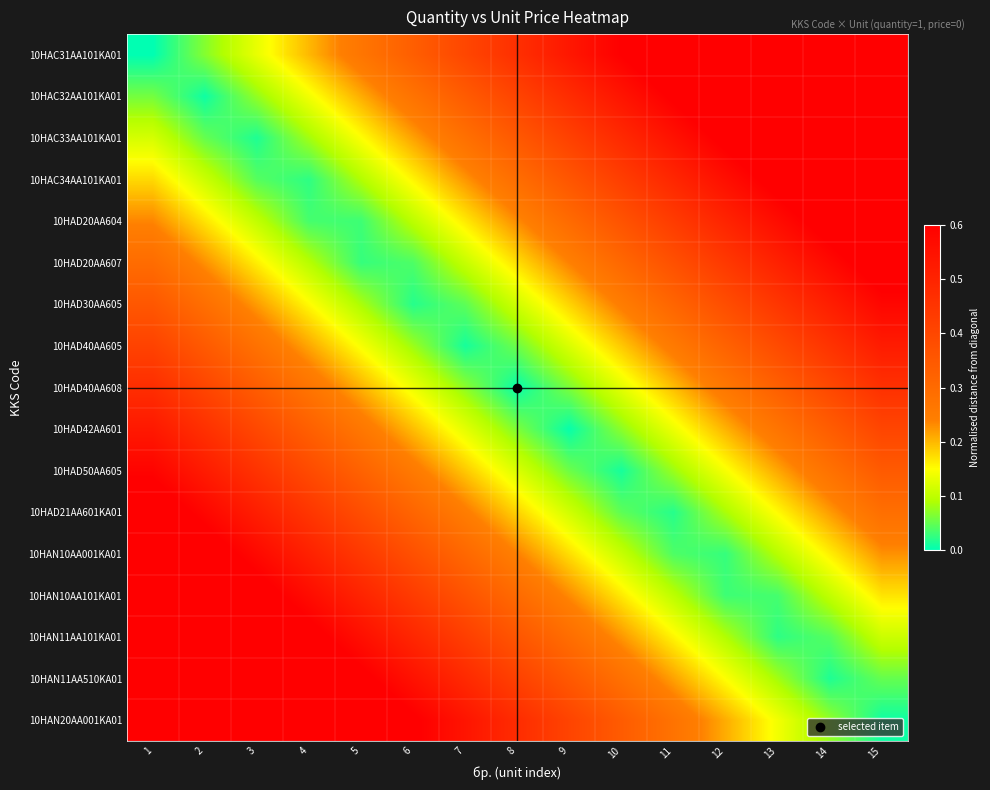

Reading left to right, what are all the values shown in this chart?

10HAC31AA101KA01: 1=0.0	2=0.1	3=0.1	4=0.2	5=0.3	6=0.3	7=0.4	8=0.5	9=0.5	10=0.6	11=0.7	12=0.7	13=0.8	14=0.9	15=0.9
10HAC32AA101KA01: 1=0.1	2=0.0	3=0.1	4=0.1	5=0.2	6=0.3	7=0.3	8=0.4	9=0.5	10=0.5	11=0.6	12=0.7	13=0.7	14=0.8	15=0.9
10HAC33AA101KA01: 1=0.1	2=0.1	3=0.0	4=0.1	5=0.1	6=0.2	7=0.3	8=0.3	9=0.4	10=0.5	11=0.5	12=0.6	13=0.7	14=0.7	15=0.8
10HAC34AA101KA01: 1=0.2	2=0.1	3=0.0	4=0.0	5=0.1	6=0.2	7=0.2	8=0.3	9=0.4	10=0.4	11=0.5	12=0.6	13=0.6	14=0.7	15=0.8
10HAD20AA604: 1=0.2	2=0.2	3=0.1	4=0.0	5=0.0	6=0.1	7=0.2	8=0.2	9=0.3	10=0.4	11=0.4	12=0.5	13=0.6	14=0.6	15=0.7
10HAD20AA607: 1=0.3	2=0.2	3=0.2	4=0.1	5=0.0	6=0.0	7=0.1	8=0.2	9=0.2	10=0.3	11=0.4	12=0.4	13=0.5	14=0.6	15=0.6
10HAD30AA605: 1=0.4	2=0.3	3=0.2	4=0.2	5=0.1	6=0.0	7=0.0	8=0.1	9=0.2	10=0.2	11=0.3	12=0.4	13=0.4	14=0.5	15=0.6
10HAD40AA605: 1=0.4	2=0.3	3=0.3	4=0.2	5=0.1	6=0.1	7=0.0	8=0.1	9=0.1	10=0.2	11=0.3	12=0.3	13=0.4	14=0.5	15=0.5
10HAD40AA608: 1=0.5	2=0.4	3=0.3	4=0.3	5=0.2	6=0.1	7=0.1	8=0.0	9=0.1	10=0.1	11=0.2	12=0.3	13=0.3	14=0.4	15=0.5
10HAD42AA601: 1=0.5	2=0.5	3=0.4	4=0.3	5=0.3	6=0.2	7=0.1	8=0.1	9=0.0	10=0.1	11=0.1	12=0.2	13=0.3	14=0.3	15=0.4
10HAD50AA605: 1=0.6	2=0.5	3=0.5	4=0.4	5=0.3	6=0.3	7=0.2	8=0.1	9=0.1	10=0.0	11=0.1	12=0.1	13=0.2	14=0.3	15=0.3
10HAD21AA601KA01: 1=0.6	2=0.6	3=0.5	4=0.4	5=0.4	6=0.3	7=0.2	8=0.2	9=0.1	10=0.0	11=0.0	12=0.1	13=0.2	14=0.2	15=0.3
10HAN10AA001KA01: 1=0.7	2=0.6	3=0.6	4=0.5	5=0.4	6=0.4	7=0.3	8=0.2	9=0.2	10=0.1	11=0.0	12=0.0	13=0.1	14=0.2	15=0.2
10HAN10AA101KA01: 1=0.8	2=0.7	3=0.6	4=0.6	5=0.5	6=0.4	7=0.4	8=0.3	9=0.2	10=0.2	11=0.1	12=0.0	13=0.0	14=0.1	15=0.2
10HAN11AA101KA01: 1=0.8	2=0.8	3=0.7	4=0.6	5=0.6	6=0.5	7=0.4	8=0.4	9=0.3	10=0.2	11=0.2	12=0.1	13=0.0	14=0.0	15=0.1
10HAN11AA510KA01: 1=0.9	2=0.8	3=0.7	4=0.7	5=0.6	6=0.5	7=0.5	8=0.4	9=0.3	10=0.3	11=0.2	12=0.1	13=0.1	14=0.0	15=0.1
10HAN20AA001KA01: 1=0.9	2=0.9	3=0.8	4=0.7	5=0.7	6=0.6	7=0.5	8=0.5	9=0.4	10=0.3	11=0.3	12=0.2	13=0.1	14=0.1	15=0.0